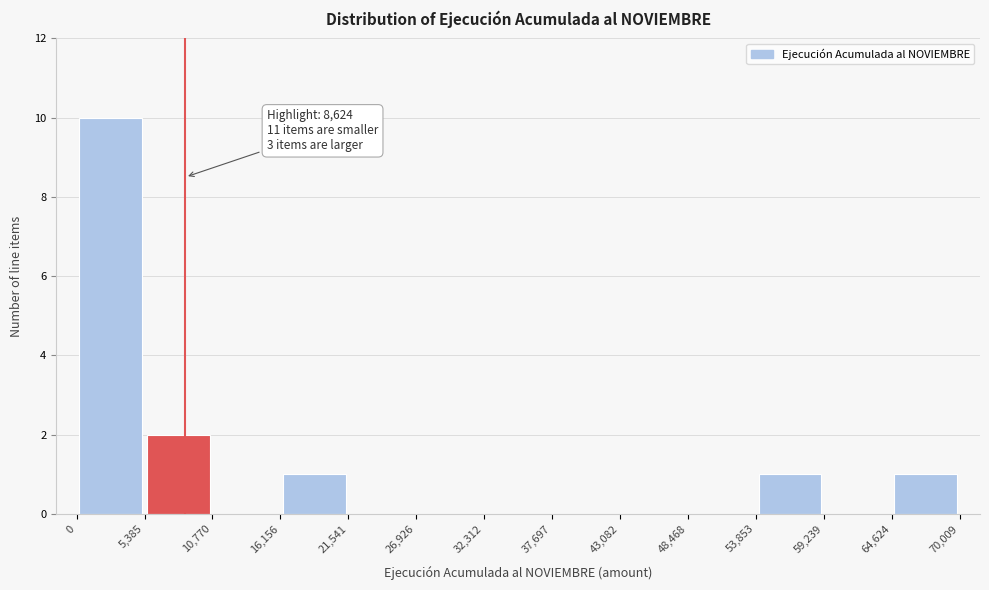

Over which range of the x-axis is the bar tallest?

0 to 5,385